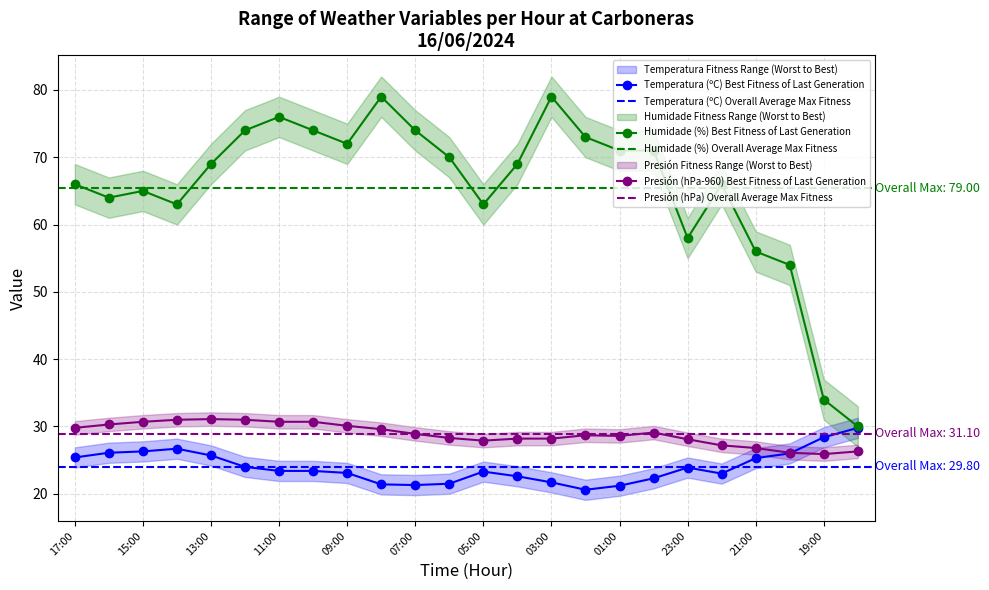

What is the lowest value of the Temperatura (ºC) series?

20.6